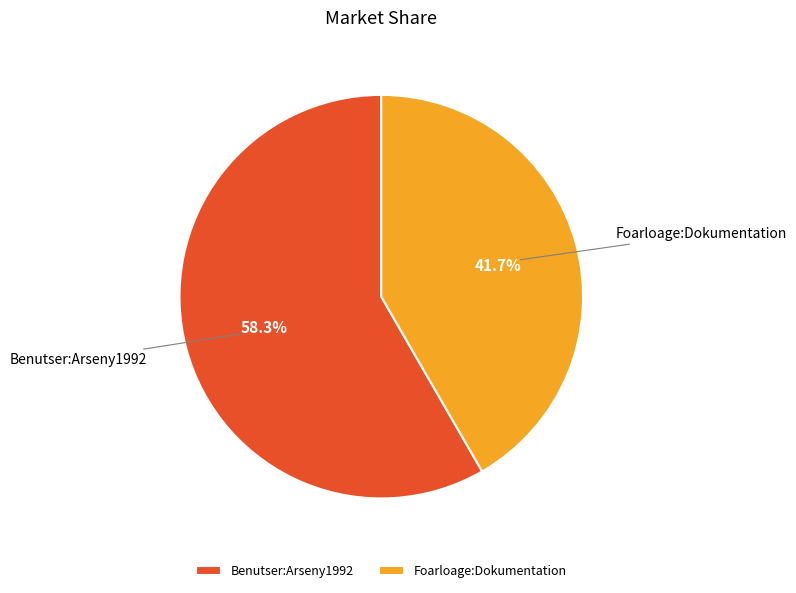

To the nearest percent, what is the combined percentage of Foarloage:Dokumentation and Benutser:Arseny1992?

100%